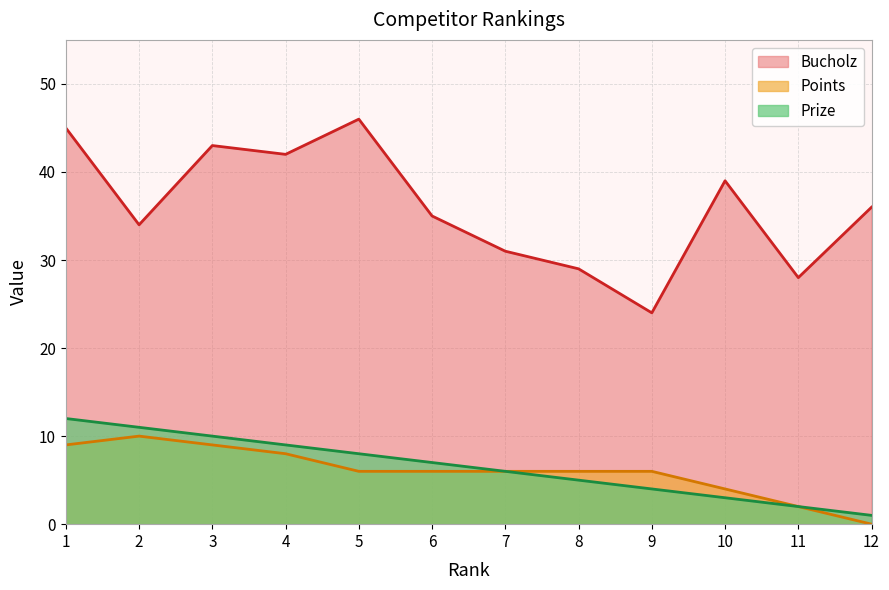

What is the difference between the highest and lowest values at 5?

40